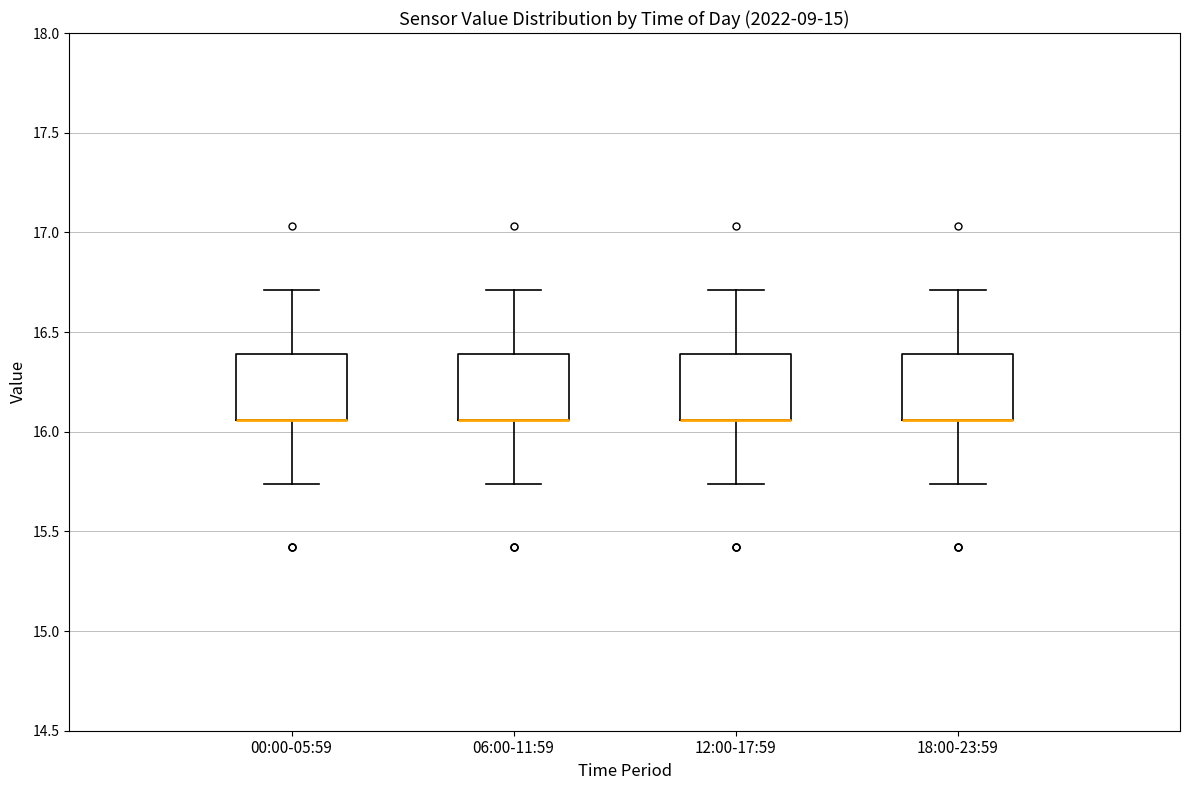

Where does the upper whisker of the box for 18:00-23:59 end on the y-axis? The values are not printed on the chart, so give them approximately, as read against the axis.

16.70